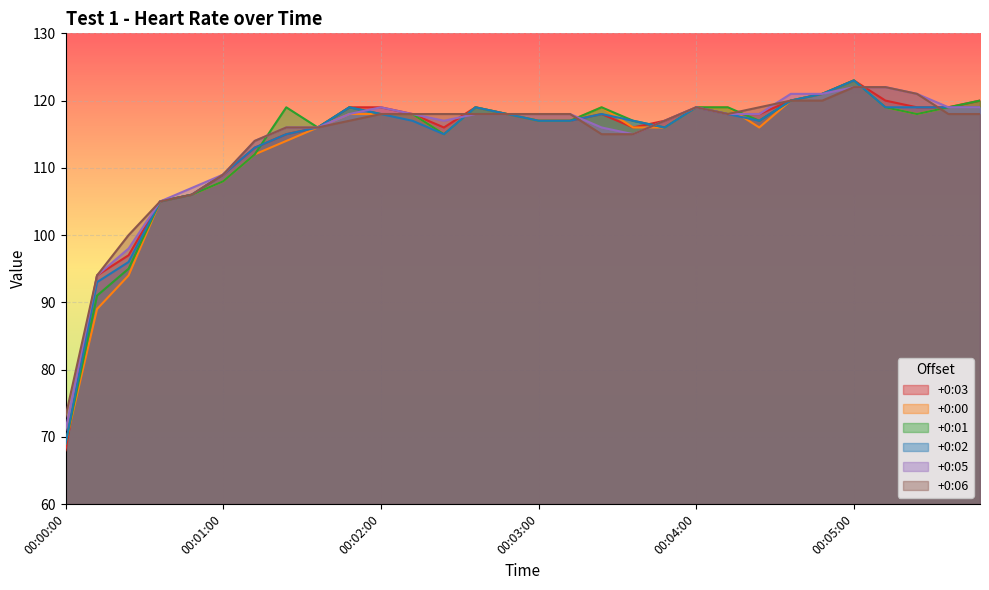

What is the sum of the +0:05 values at 00:02:00 and 00:04:36?

240